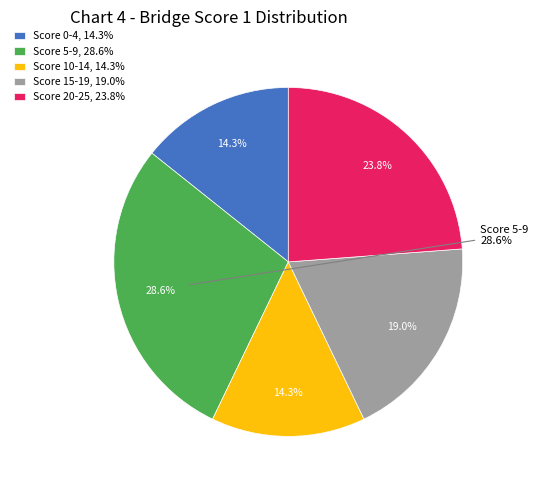

Does Score 20-25 account for over 50% of the chart?

No